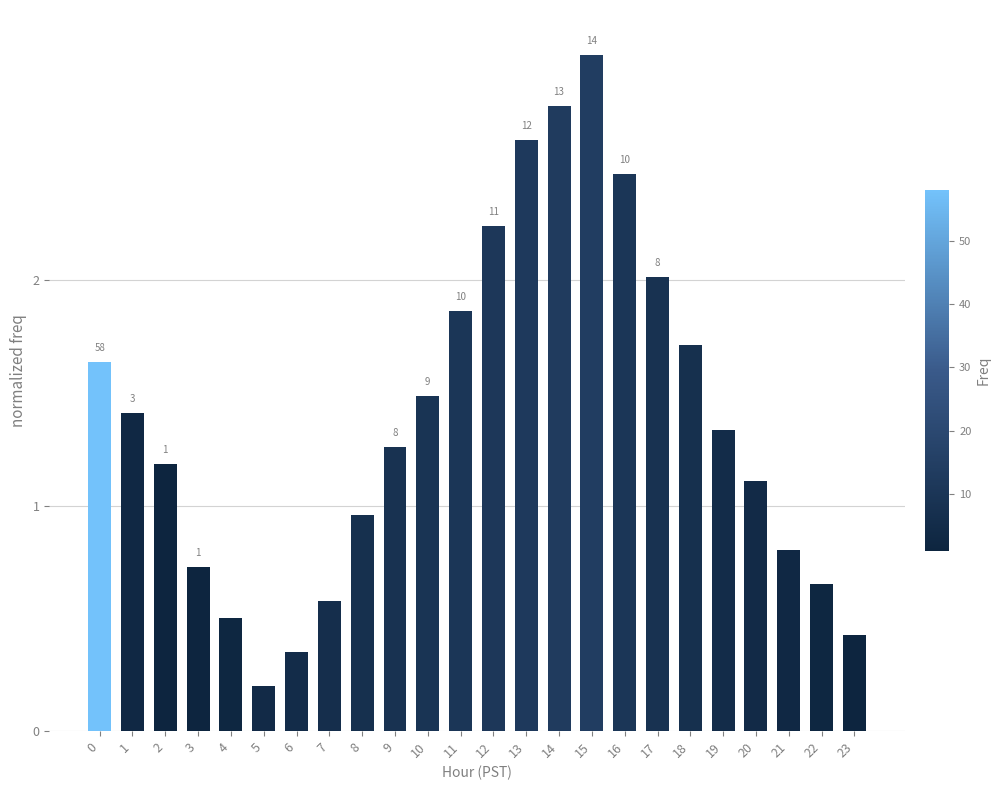

What is the maximum value shown in the chart?

3.0